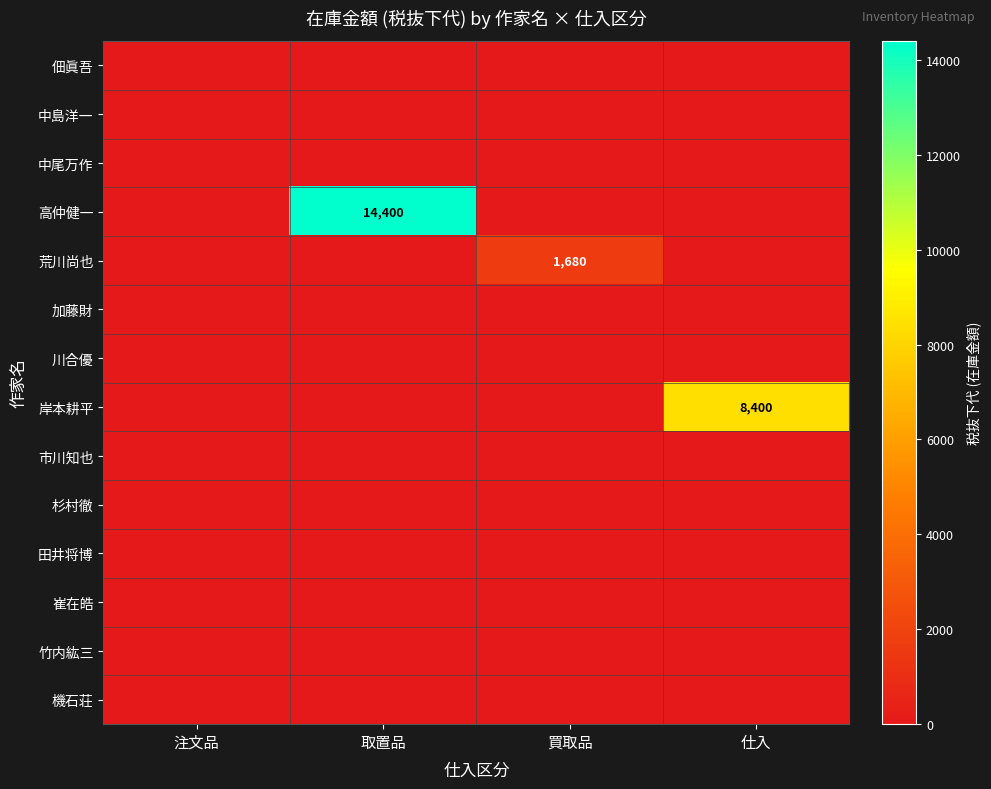

At how many categories does at least one series exceed 8571?

1